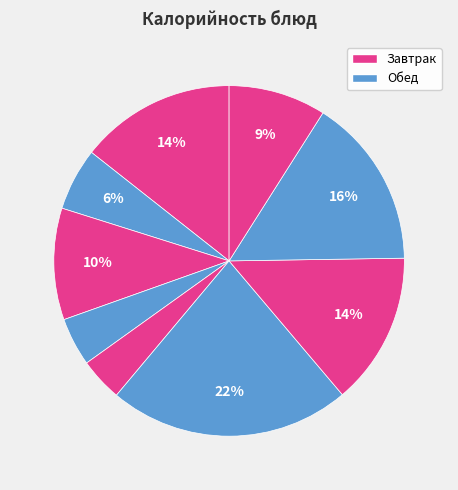

How many segments does this pie chart have?

9